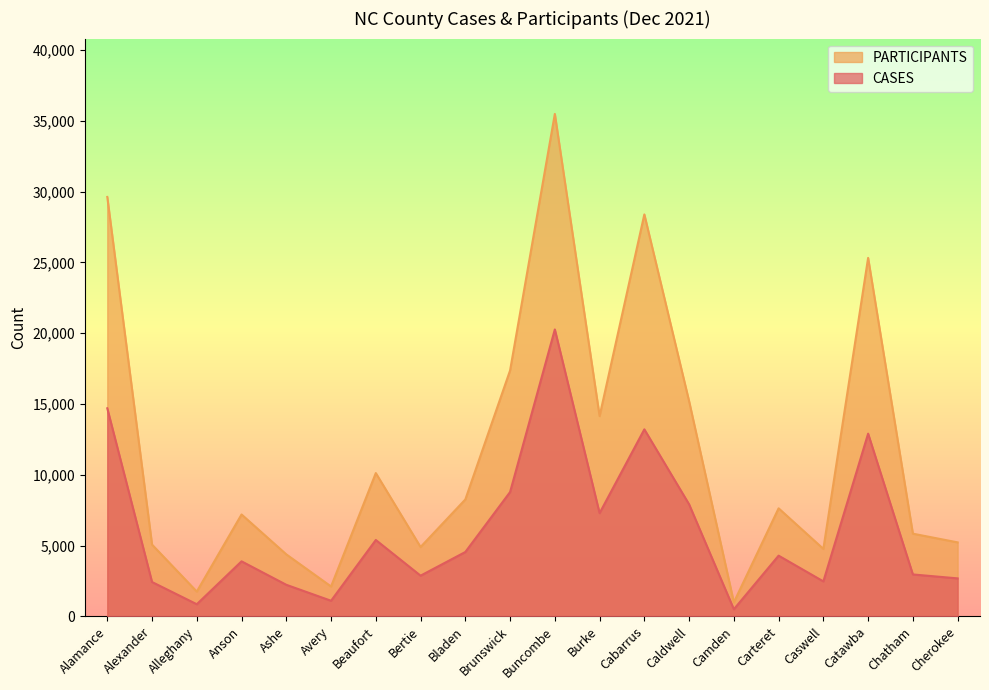

How many data points does each series have?

20